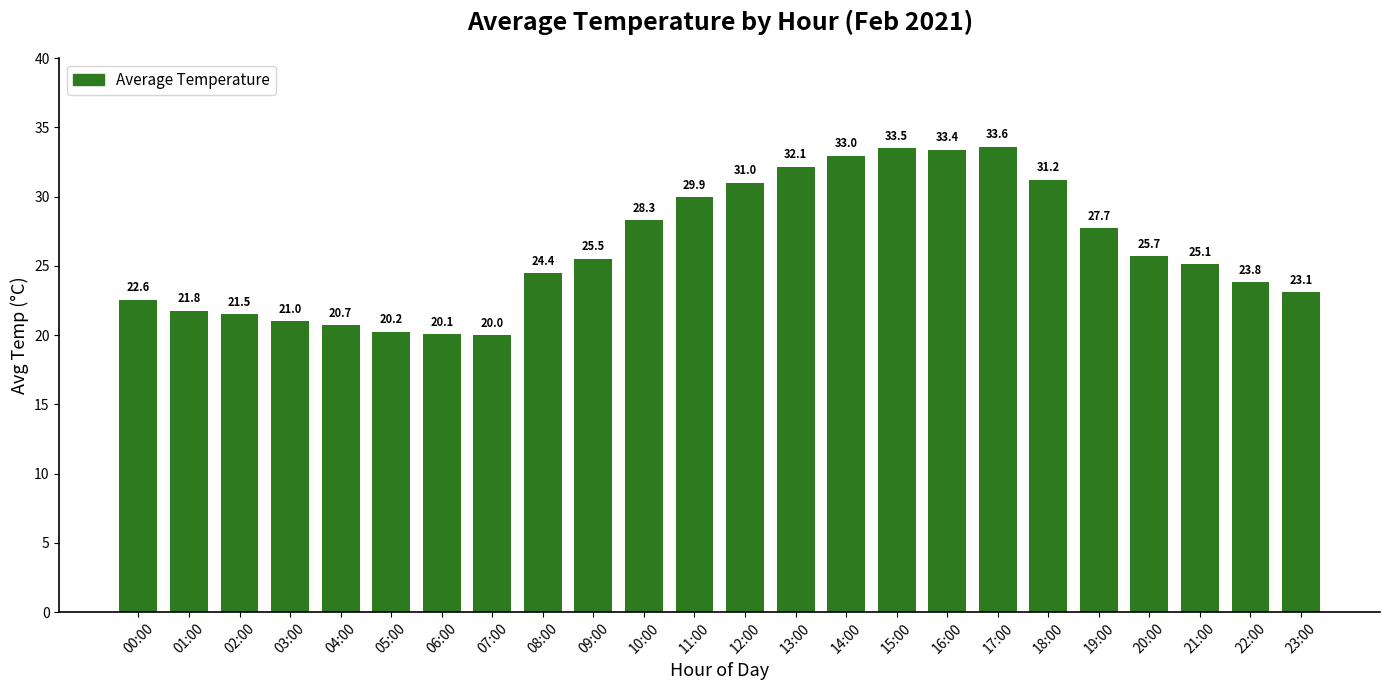

What is the sum of all values?

629.2